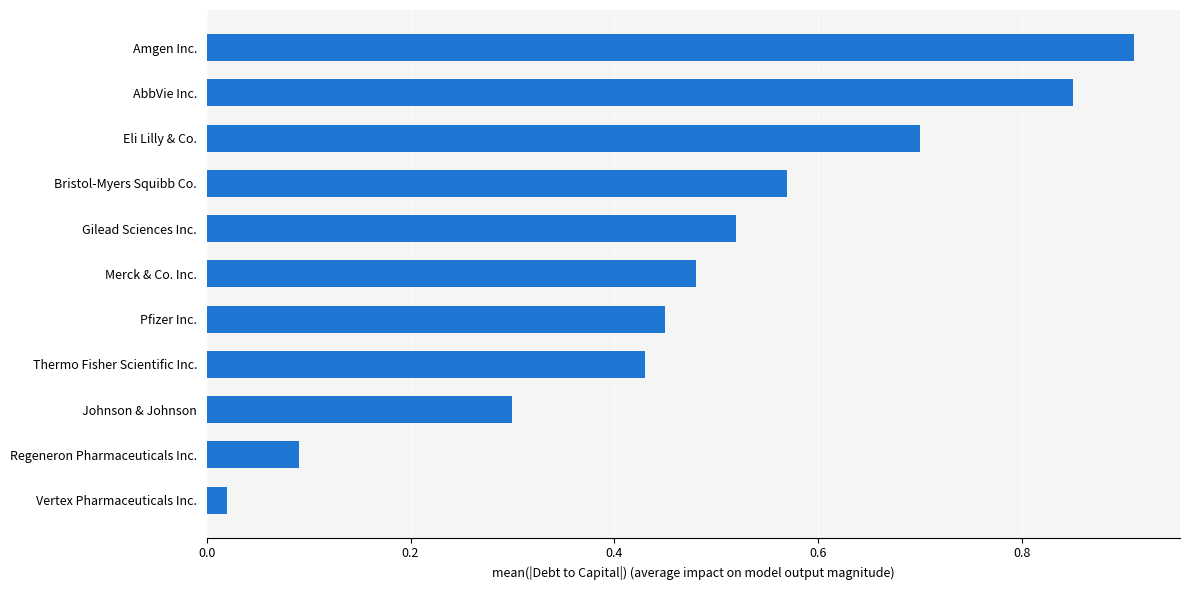

Are the bars grouped side by side (vs. stacked)?

No